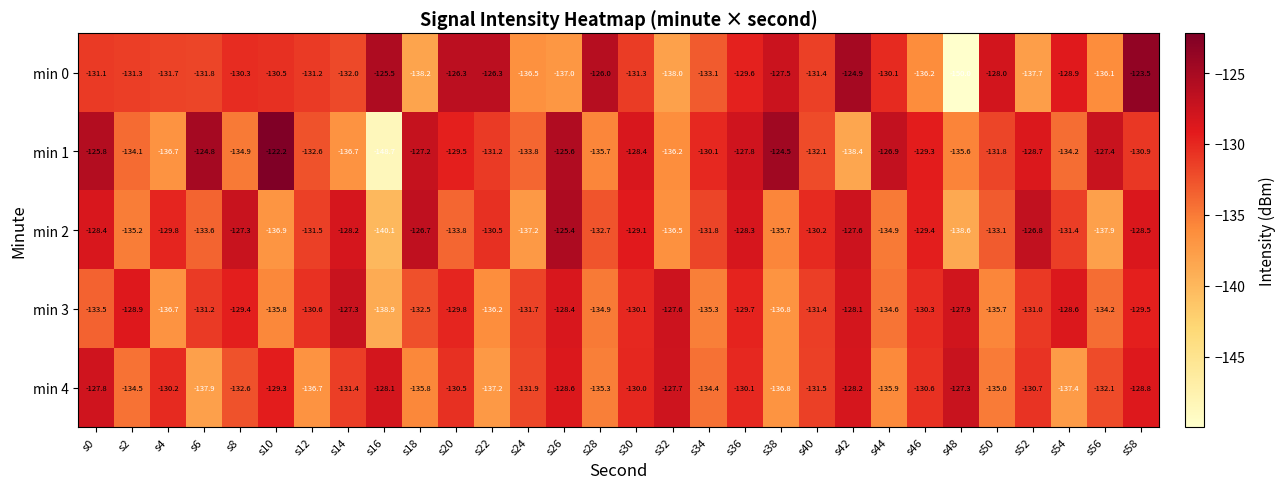

What is the difference between the maximum and minimum values in the min 2 series?

14.7